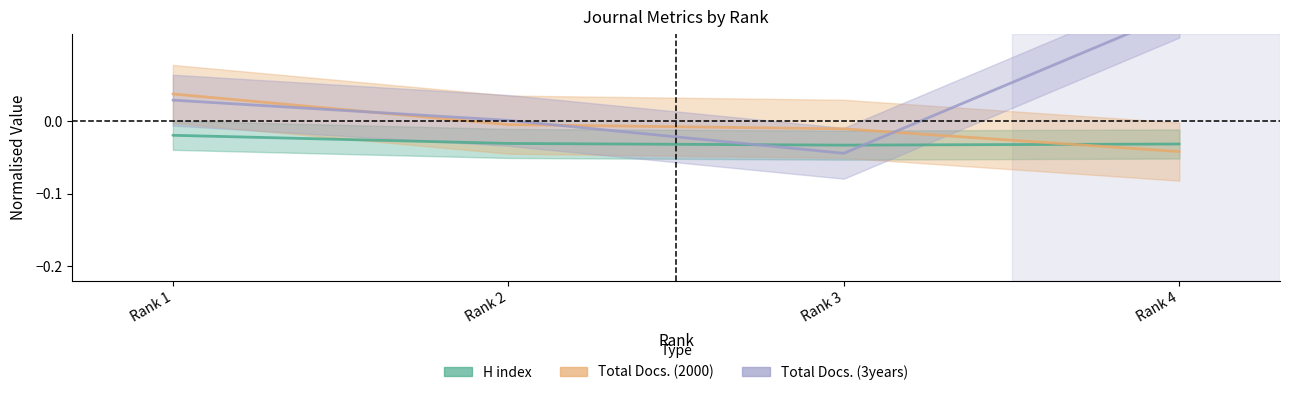

How many times do Total Docs. (3years) and H index cross each other?

2